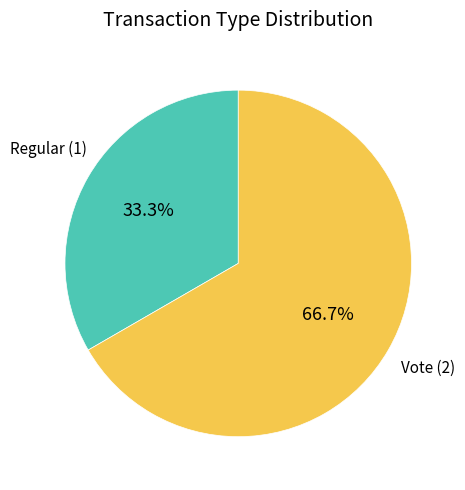

What is the ratio of the value at Regular to the value at Vote?

0.5